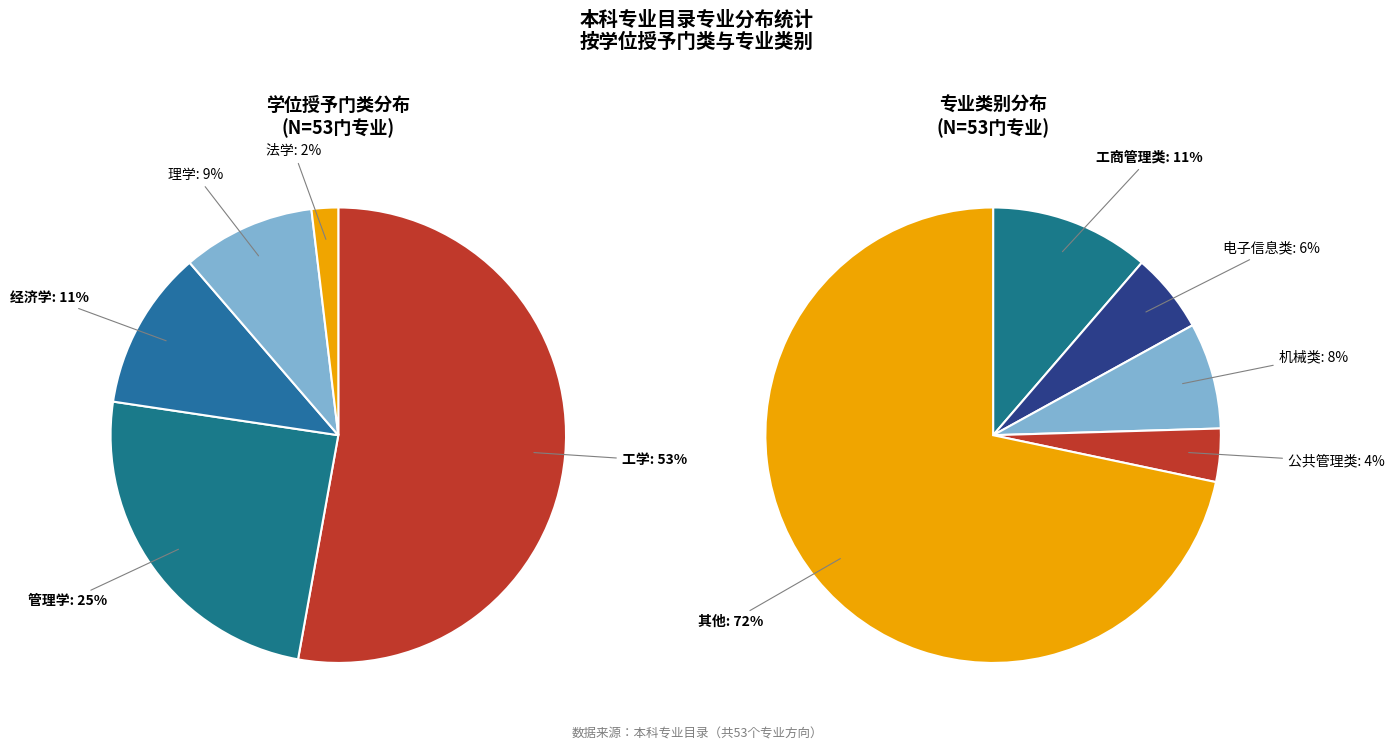

To the nearest percent, what is the average slice percentage?

20%